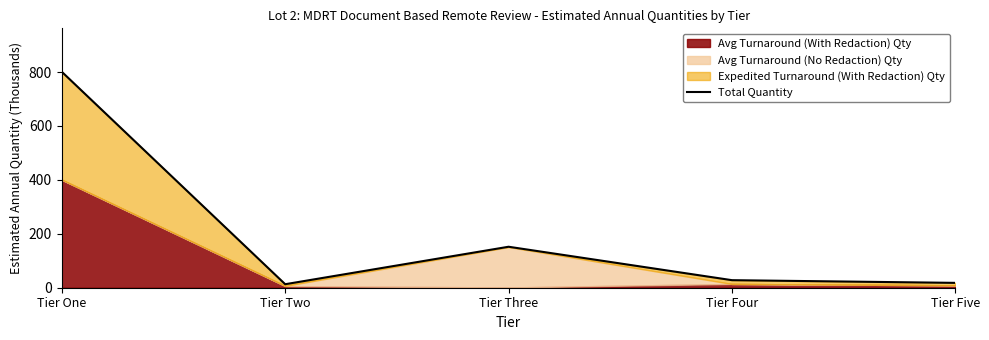

Reading right to left, transcribe all the data shown in this chart.

18	28	152	13	801